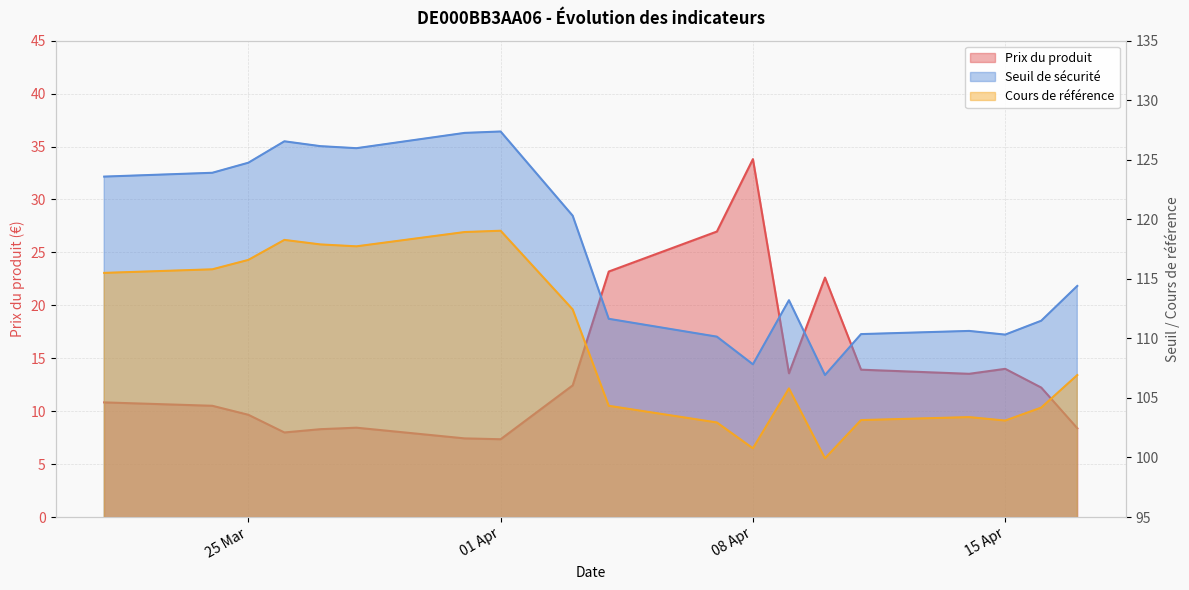

Which category has the lowest value across all series?

01 Apr